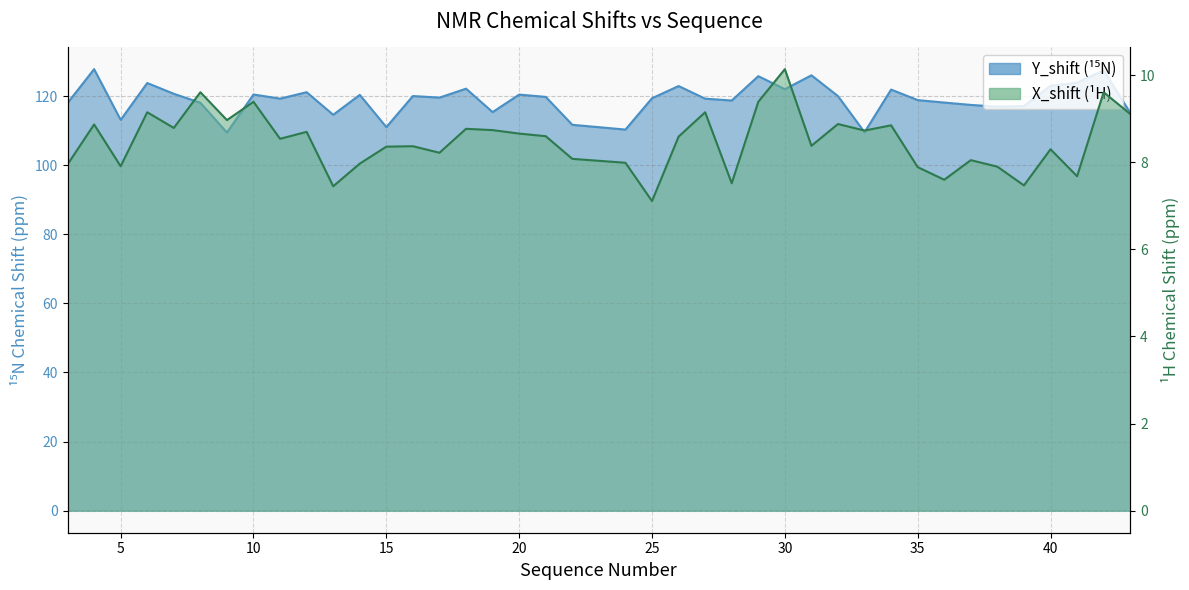

Which series has the largest total across all categories?

Y_shift